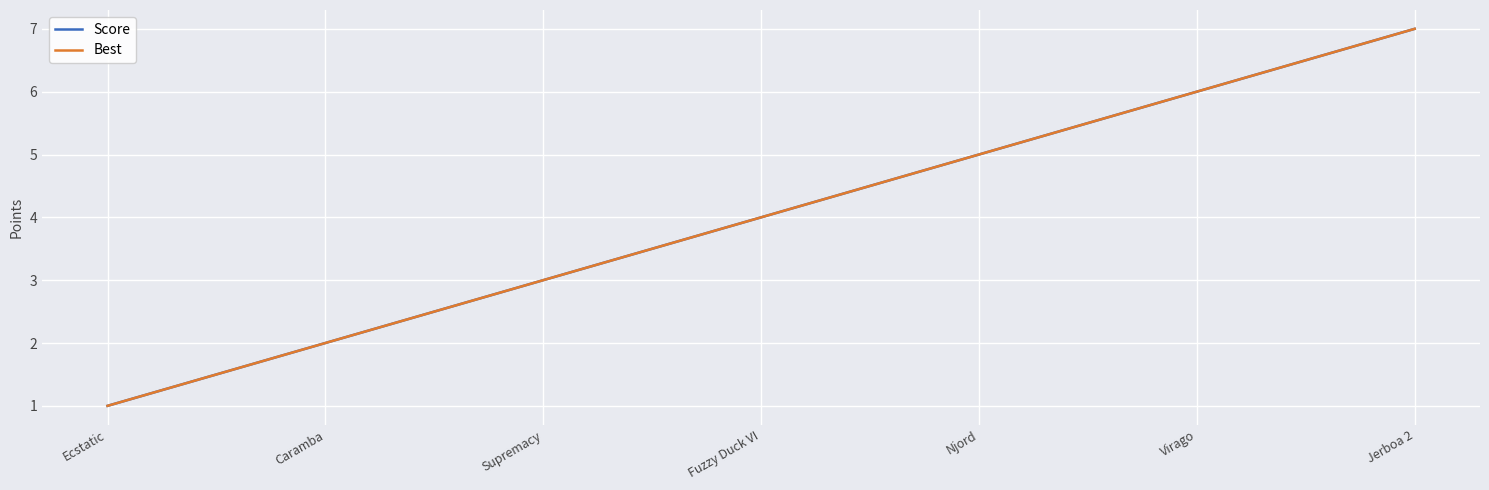

What is the label of the 2nd point from the right?

Virago